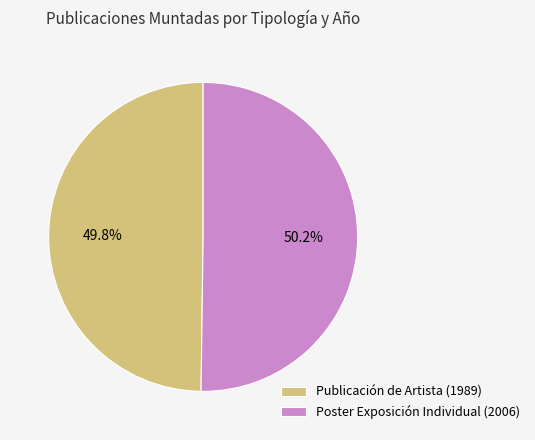

The Publicación de Artista (1989) slice represents 55% of the pie. True or false?

False